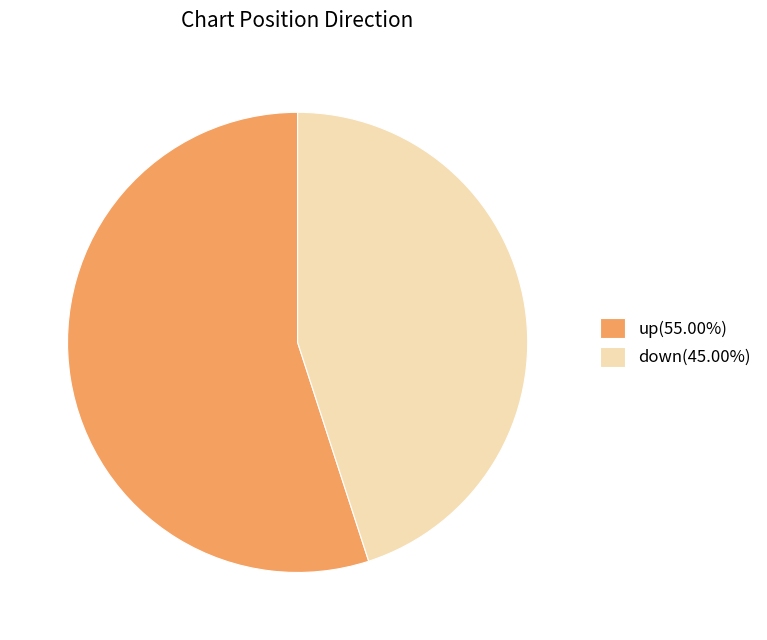

Approximately how many times larger is the value at down compared to up?

0.8